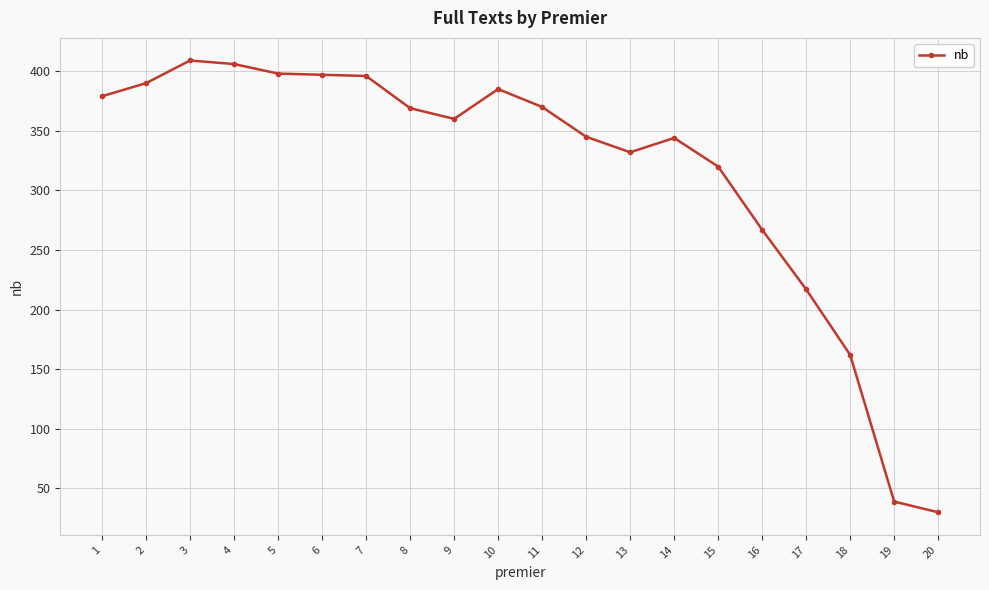

What is the value of the 5th point from the left?

398